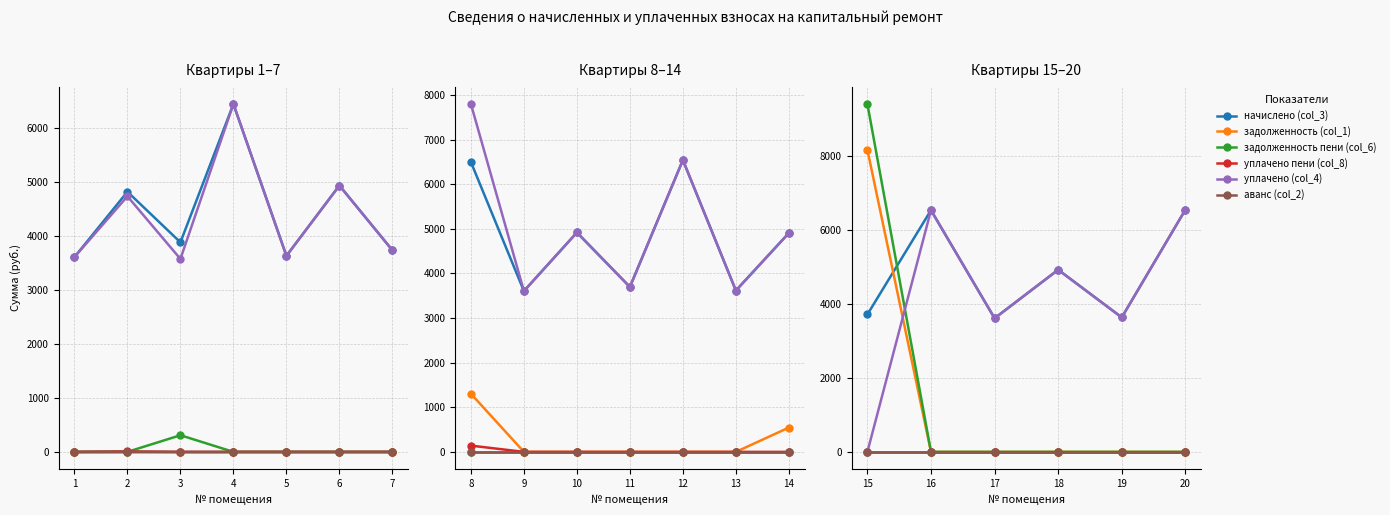

Which category has the lowest value across all series?

16